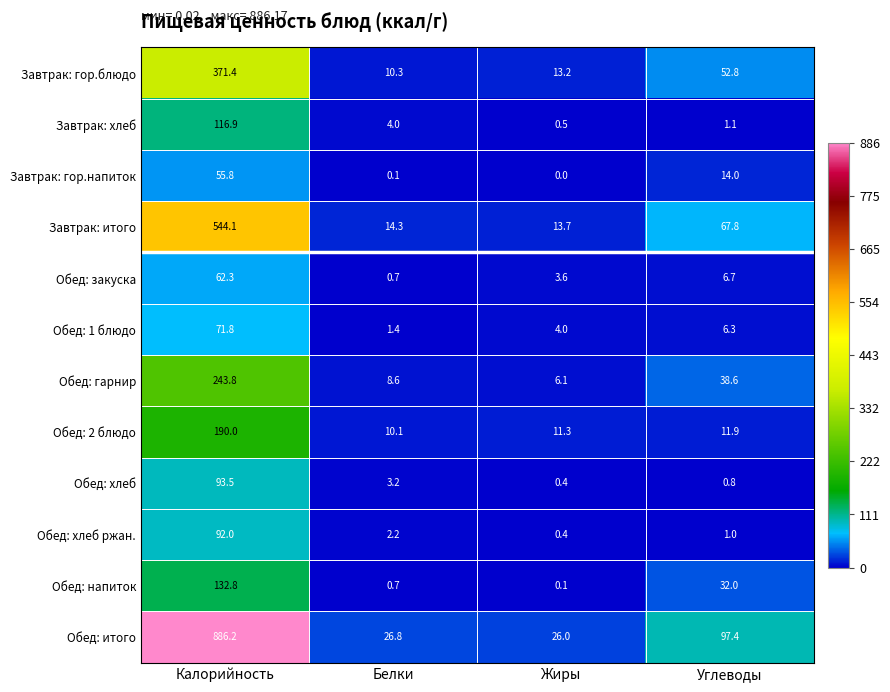

Read the Обед: итого value at Калорийность.

886.2